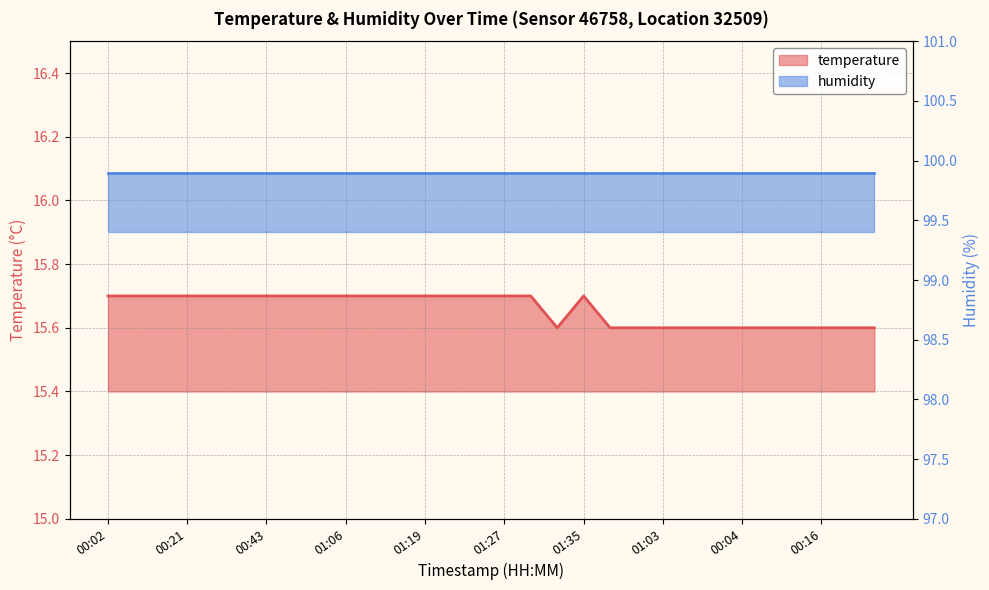

What is the minimum value shown in the chart?

15.6